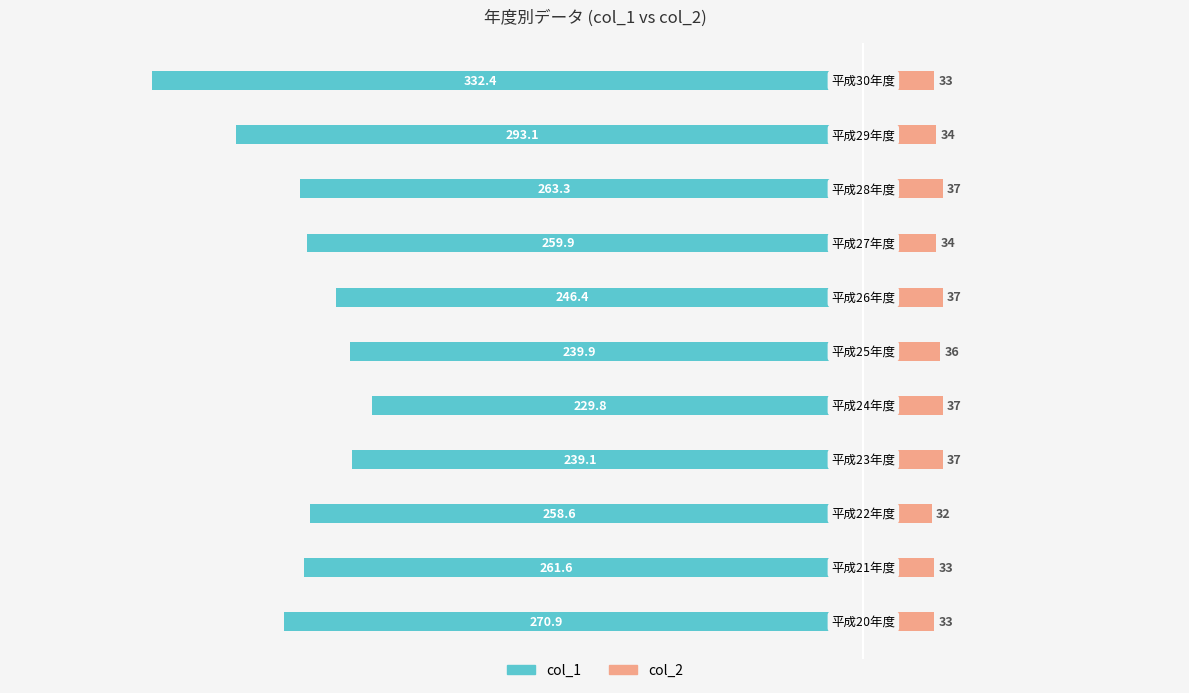

List the labels in order of col_1 value, largest first.

4, 3, 5, 6, 2, 7, 1, 8, 0, 9, 10